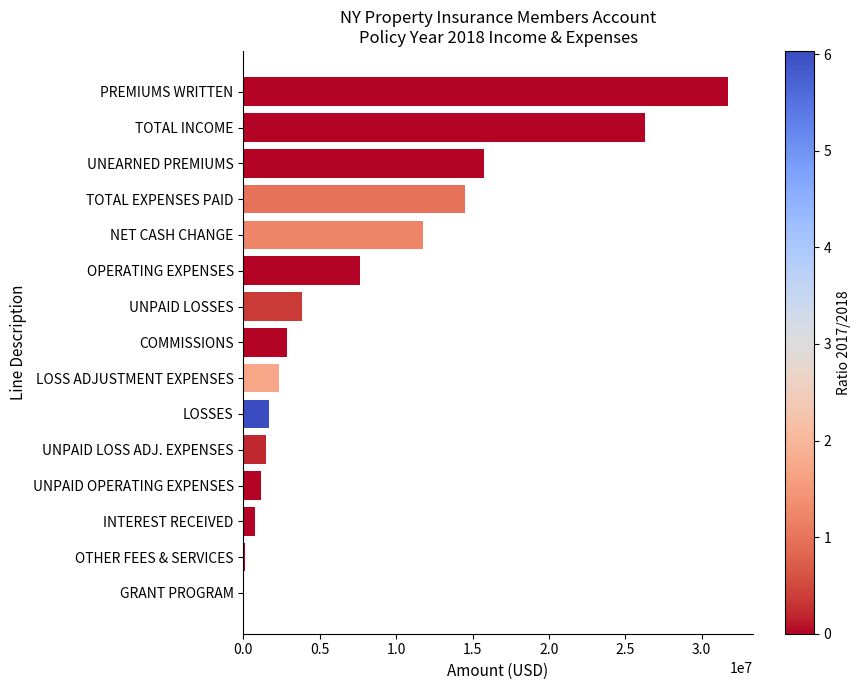

What is the sum of all values?

121964274